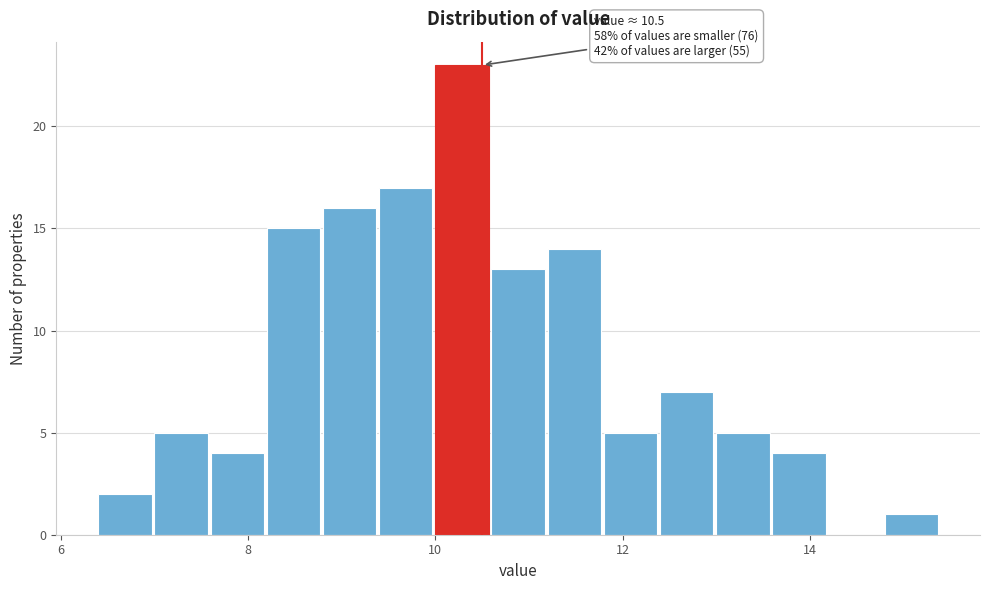

Read against the x-axis, roughly where is the centre of the tallest bar?

10.2